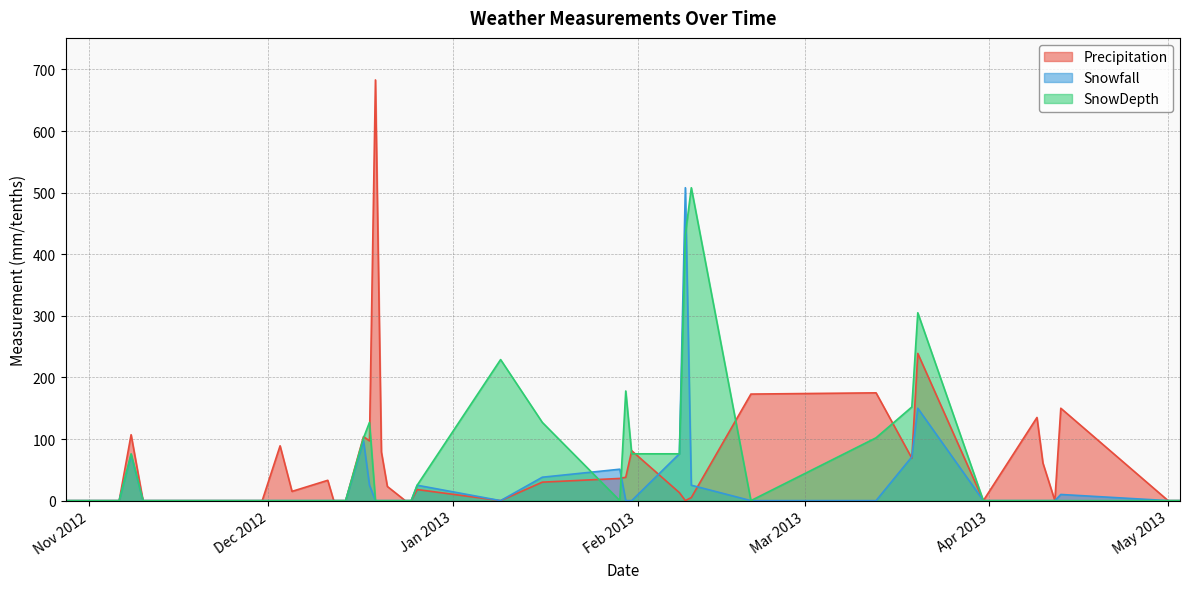

Read the Precipitation value at 2012-12-26, to the nearest 10.

20